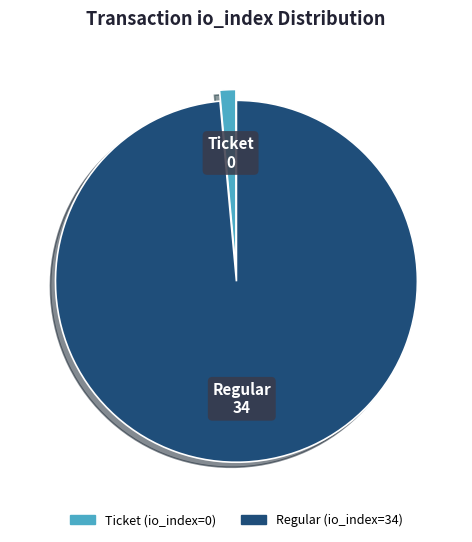

Count the number of slices in the pie.

2